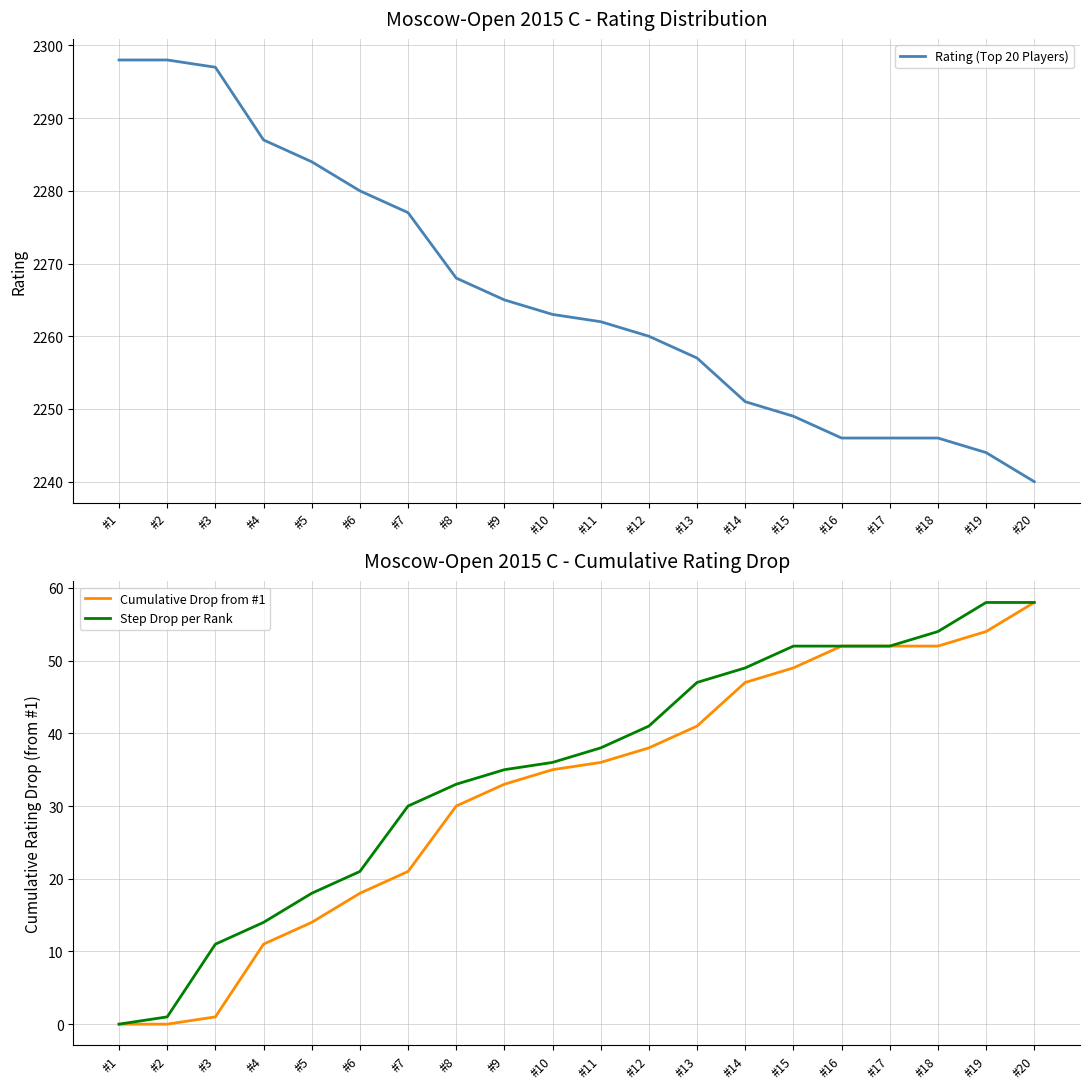

True or false: Cumulative Drop from #1 has a value of 19 at #10.

False